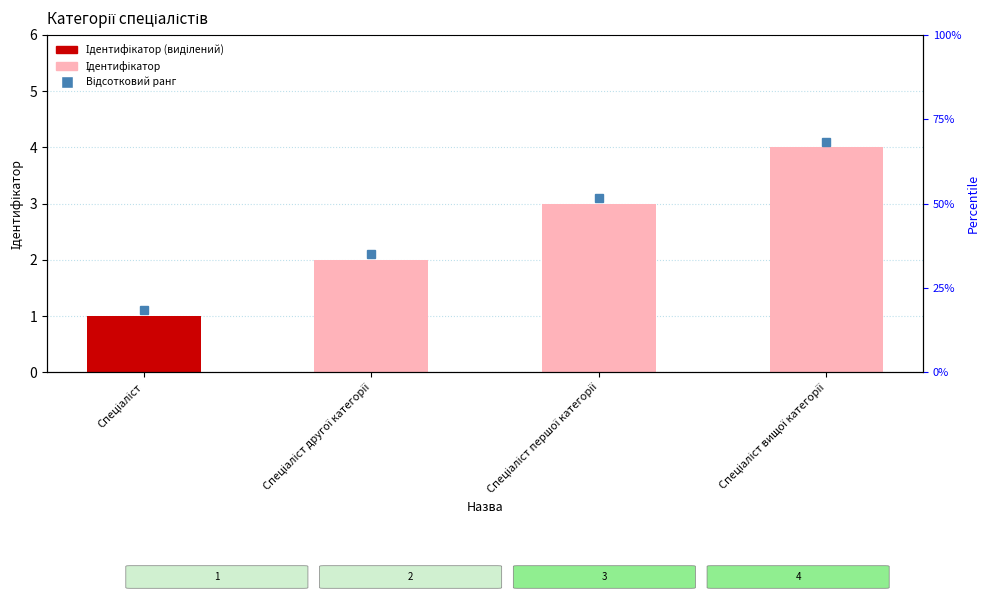

Which label corresponds to the smallest value in the chart?

Спеціаліст